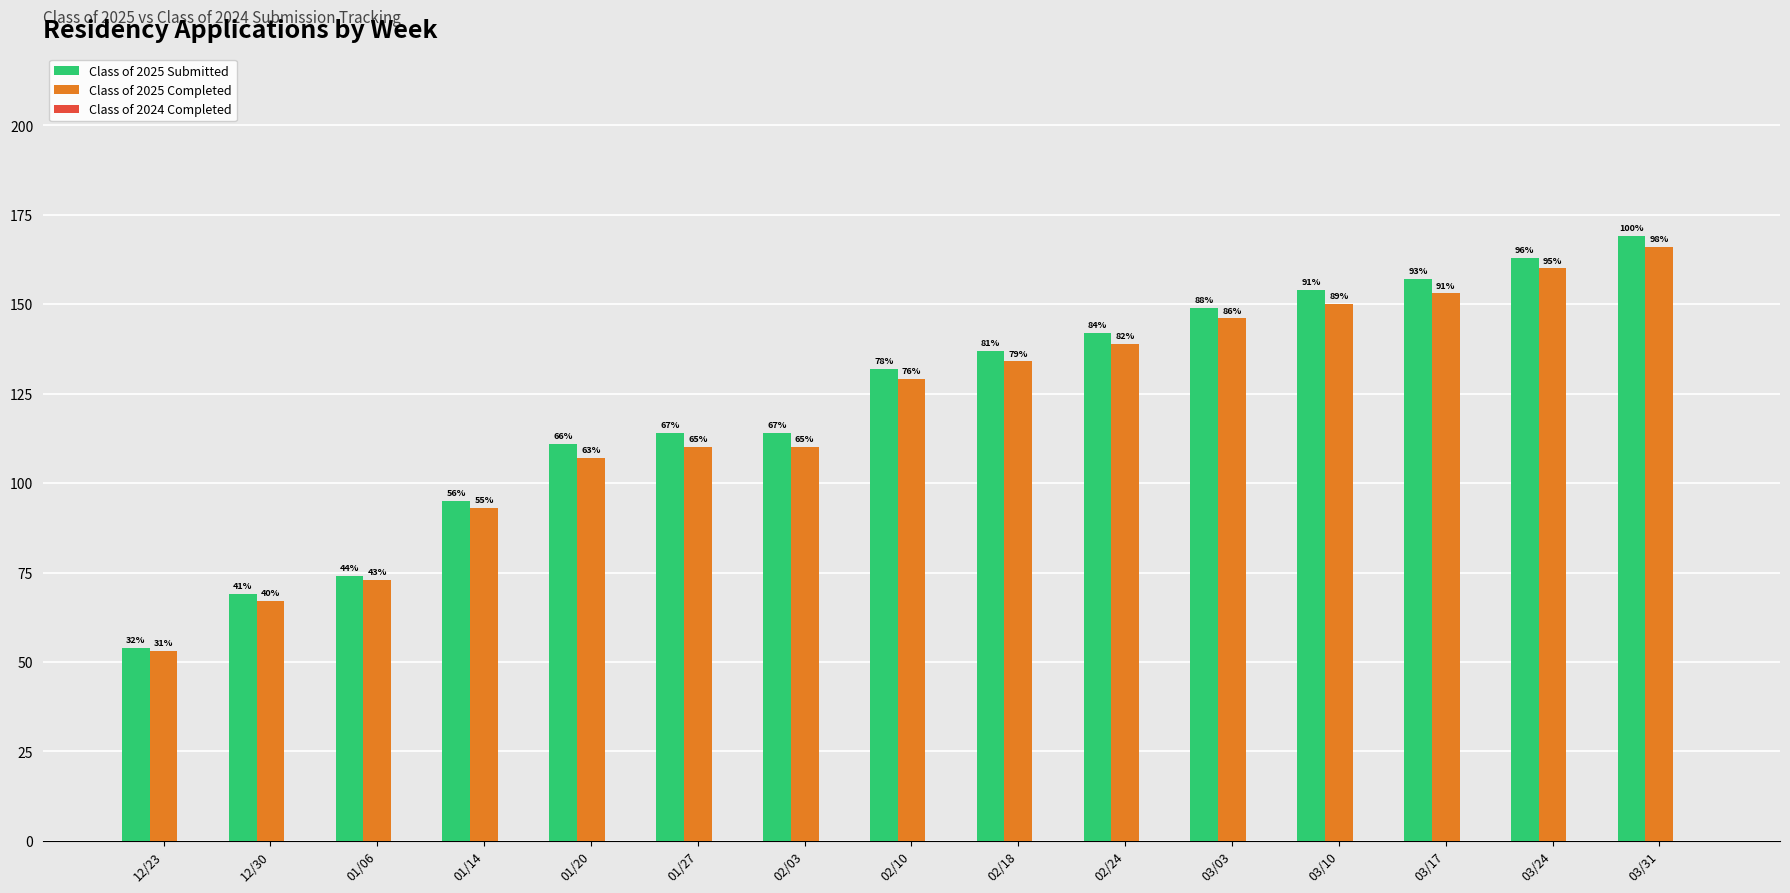

What is the spread (max minus min) of values at 02/10?

132